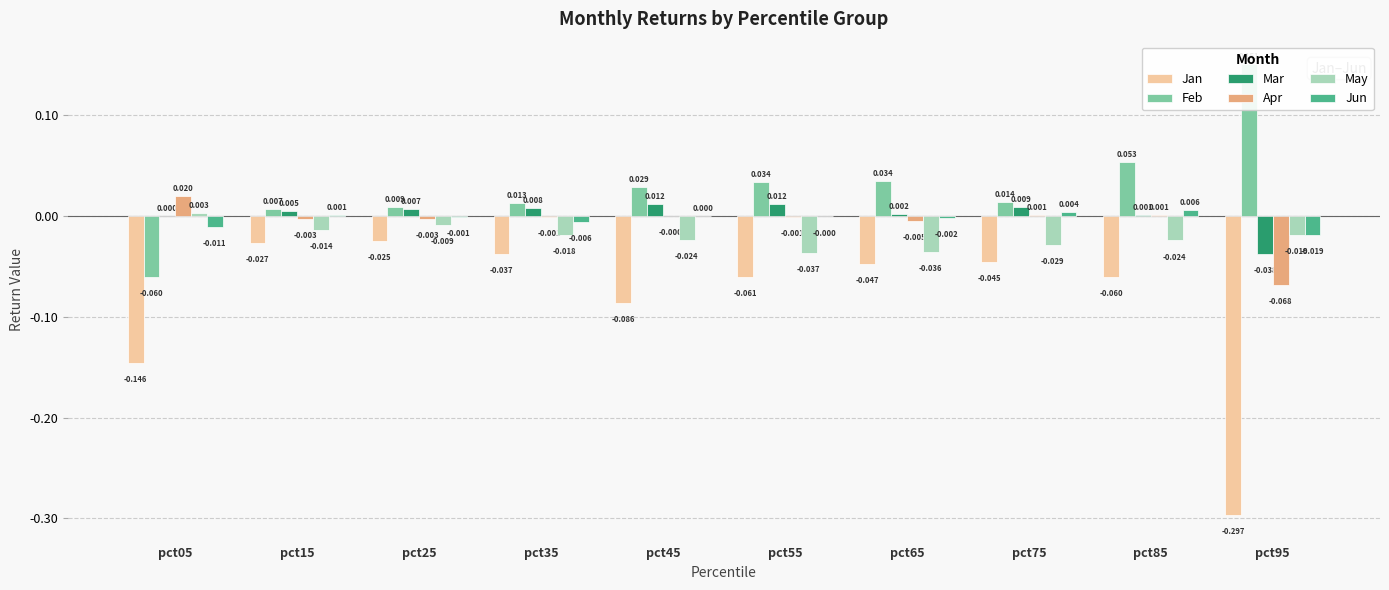

What are all the series names shown in the legend?

Jan, Feb, Mar, Apr, May, Jun